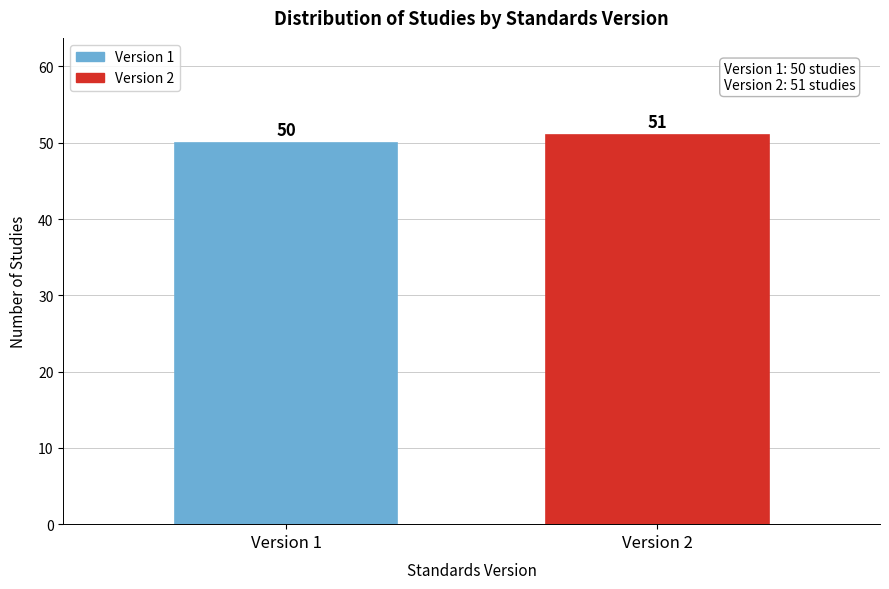

Reading left to right, extract all data points from this chart.

50	51